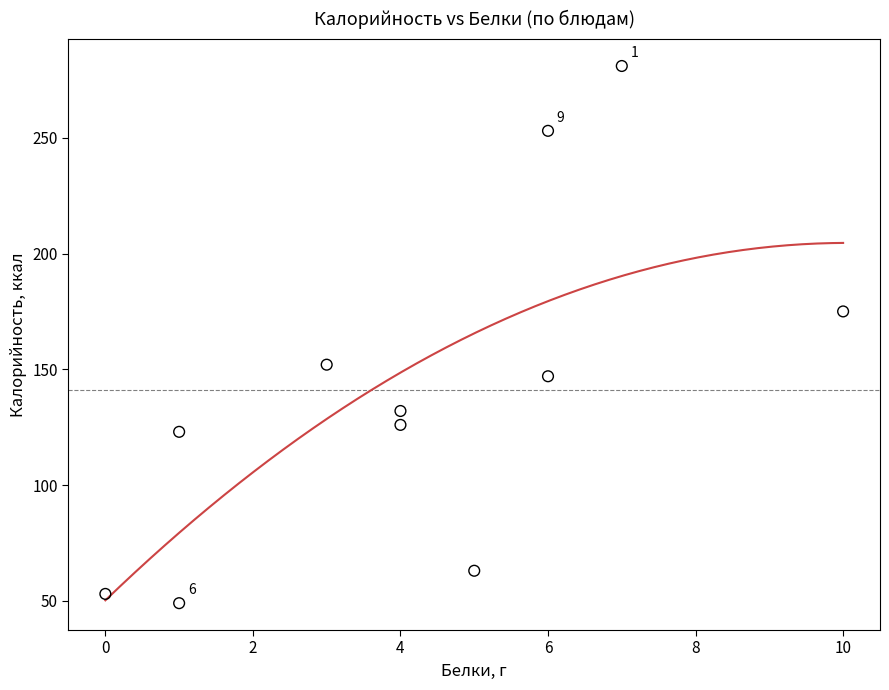

What Y value in the scatter plot is closest to 165?

175